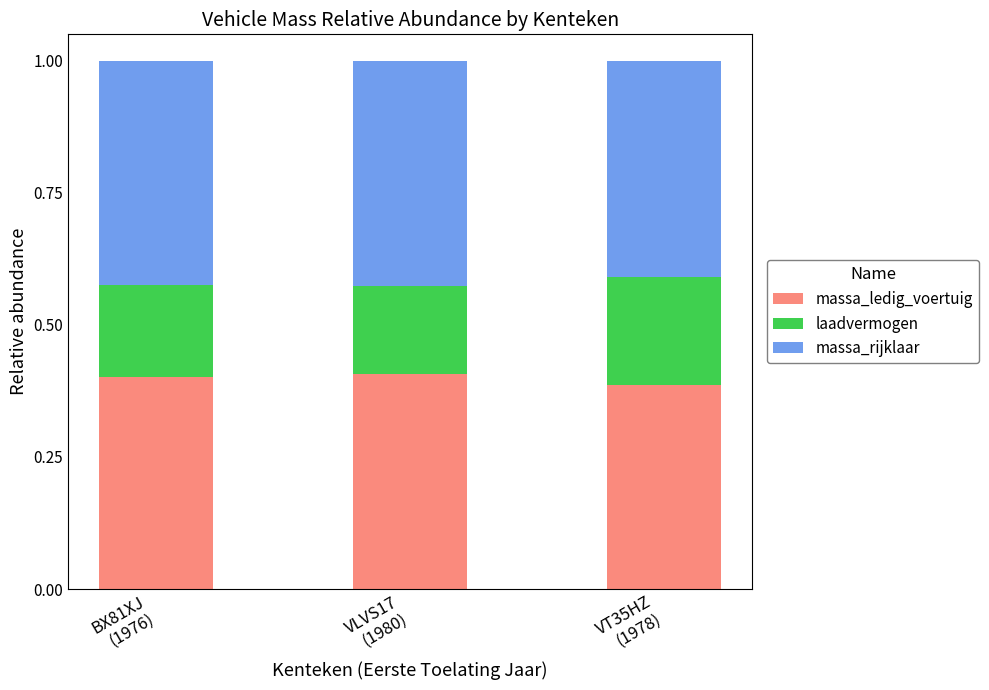

What is the sum of all massa_ledig_voertuig values?

1.2